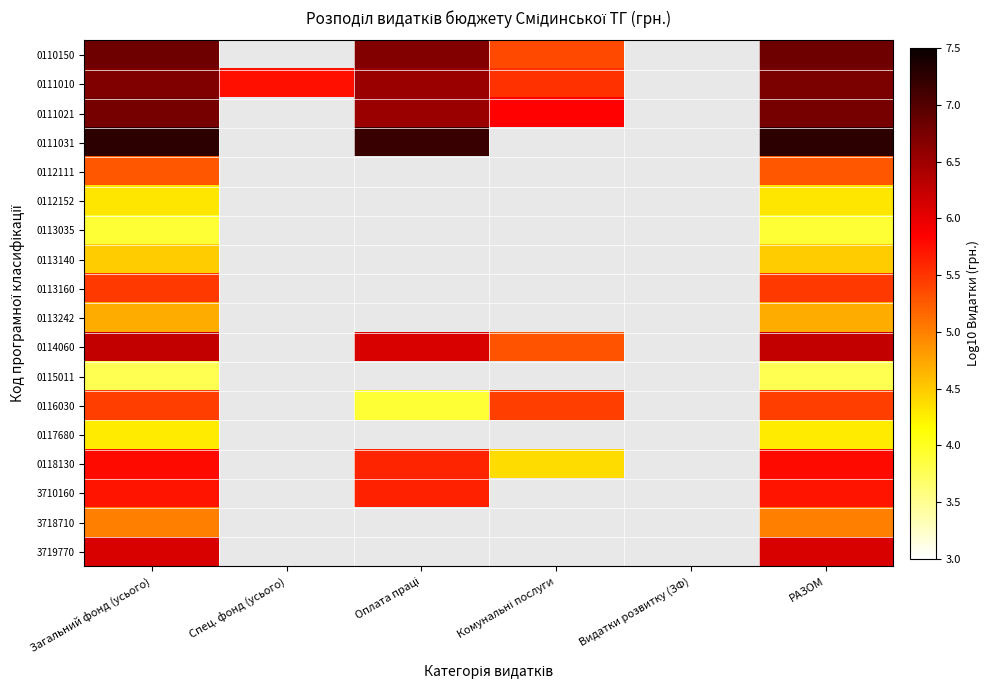

What is the maximum value for 0113035?

3.9